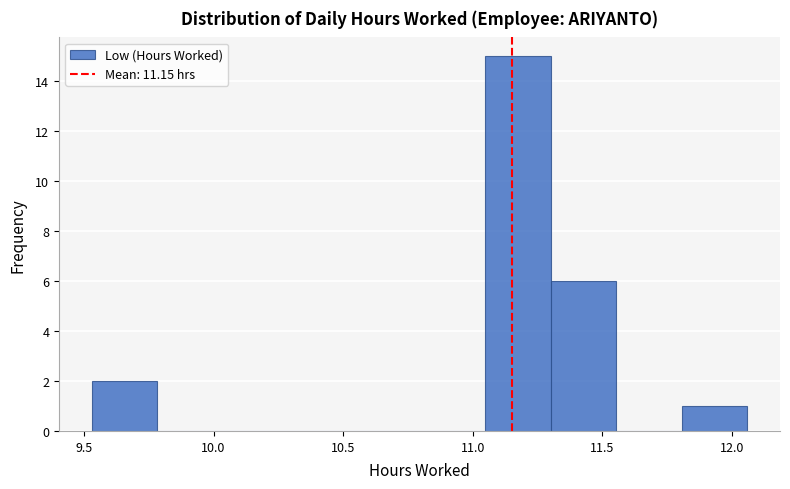

How tall is the bar that spans 11.30 to 11.55 on the x-axis? Neither the bar edges nor the heights are printed on the chart, so give them approximately, as read against the axes.

6